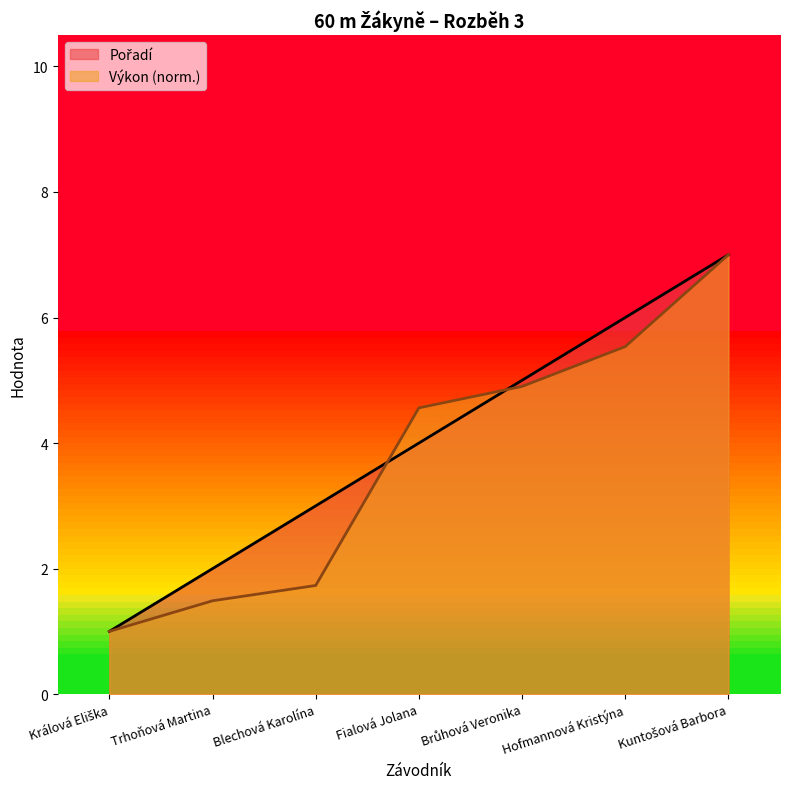

Which series changed the most between Trhoňová Martina and Hofmannová Kristýna?

Výkon (norm.)